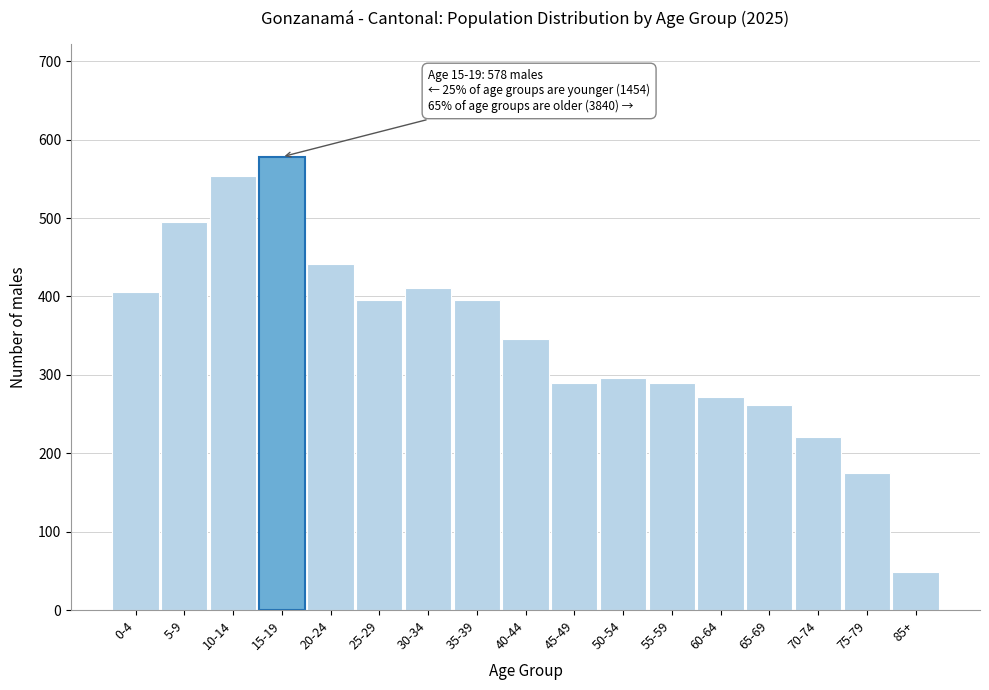

The value at 60-64 is 64. True or false?

False